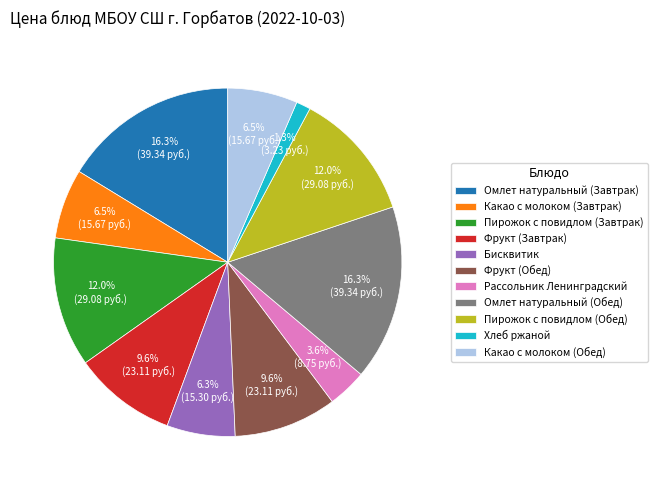

The Фрукт (Обед) slice represents 18% of the pie. True or false?

False